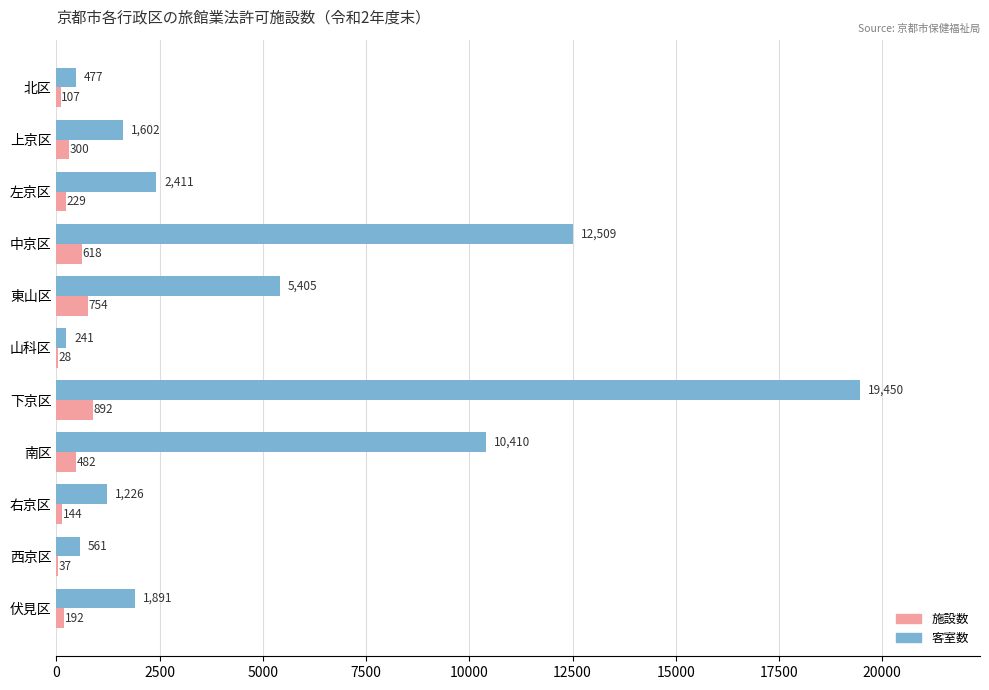

What are all the series names shown in the legend?

施設数, 客室数